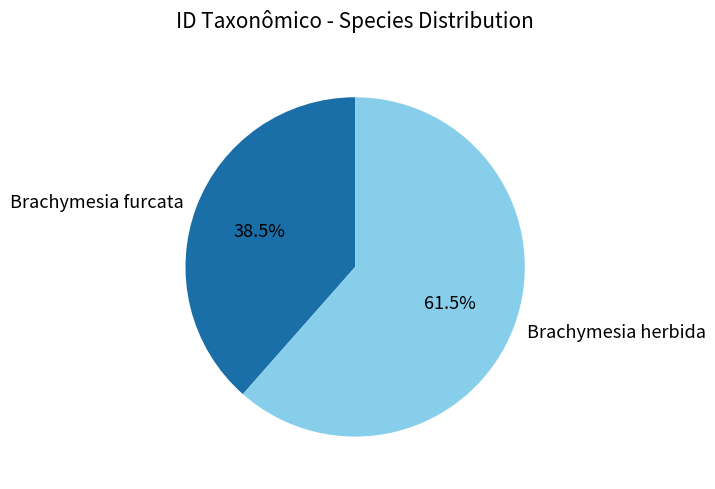

Which has a higher value, Brachymesia furcata or Brachymesia herbida?

Brachymesia herbida